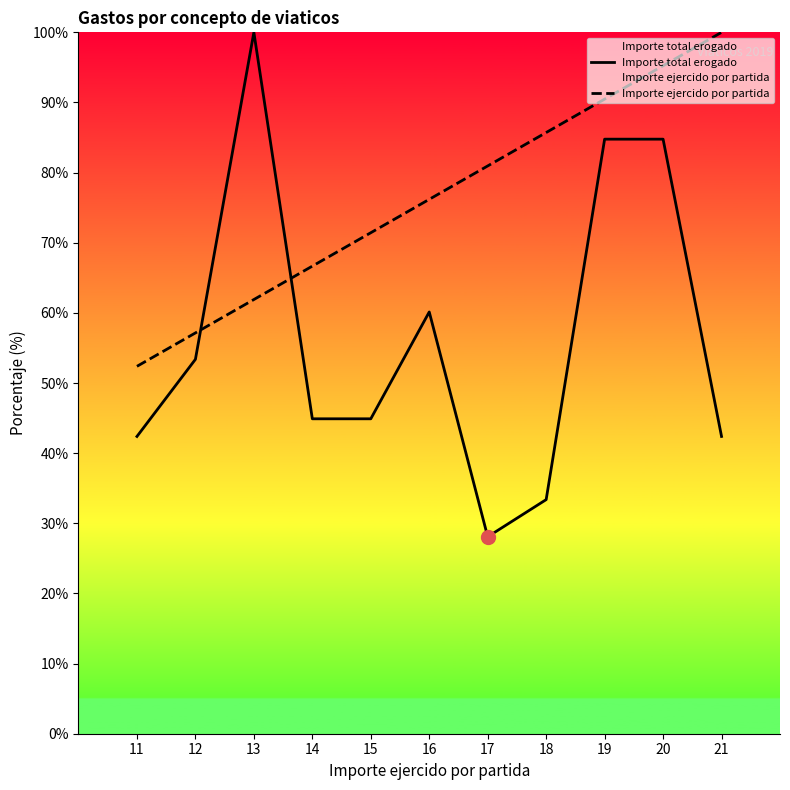

True or false: Importe total erogado and Importe ejercido por partida cross at least once.

True